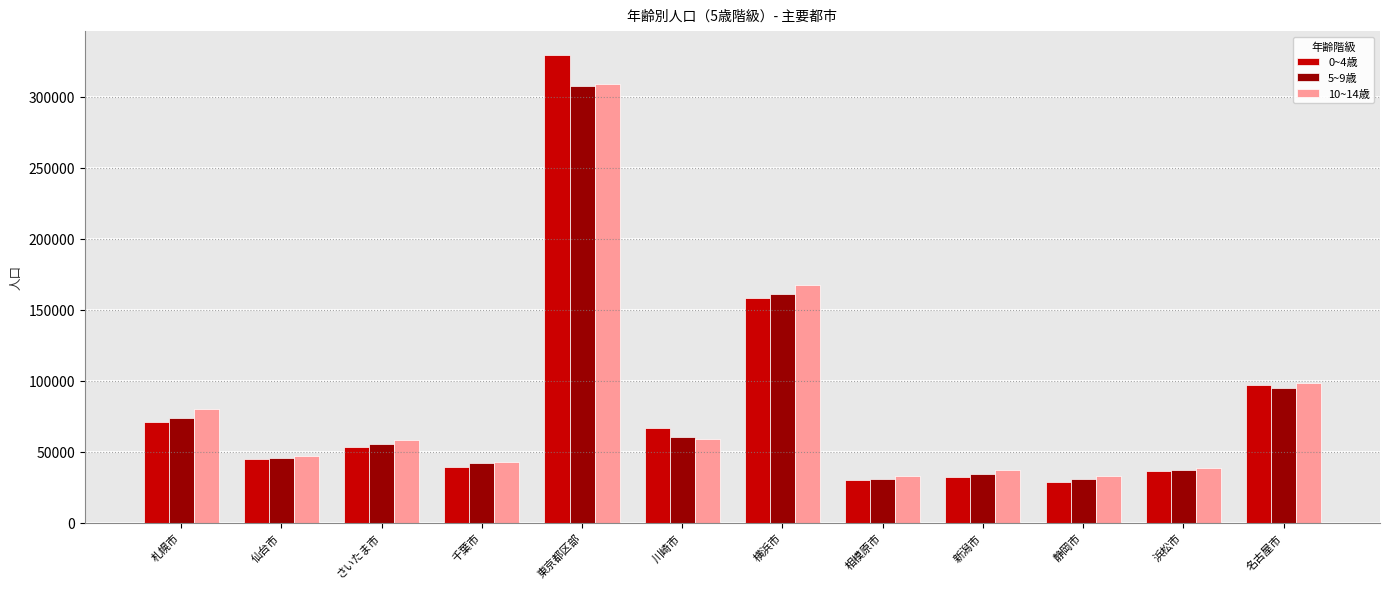

What is the highest value of the 5~9歳 series?

307498